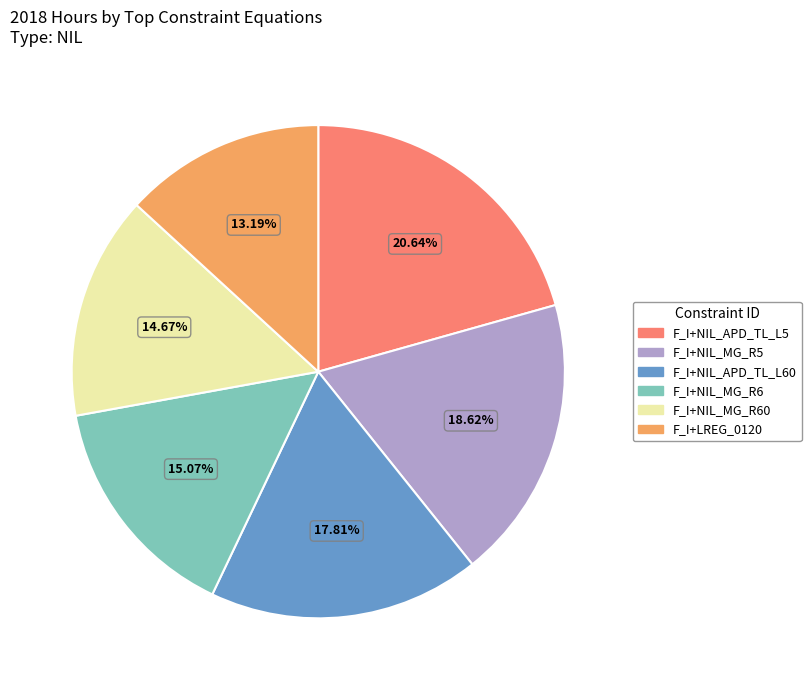

Is there a majority slice in this chart?

No